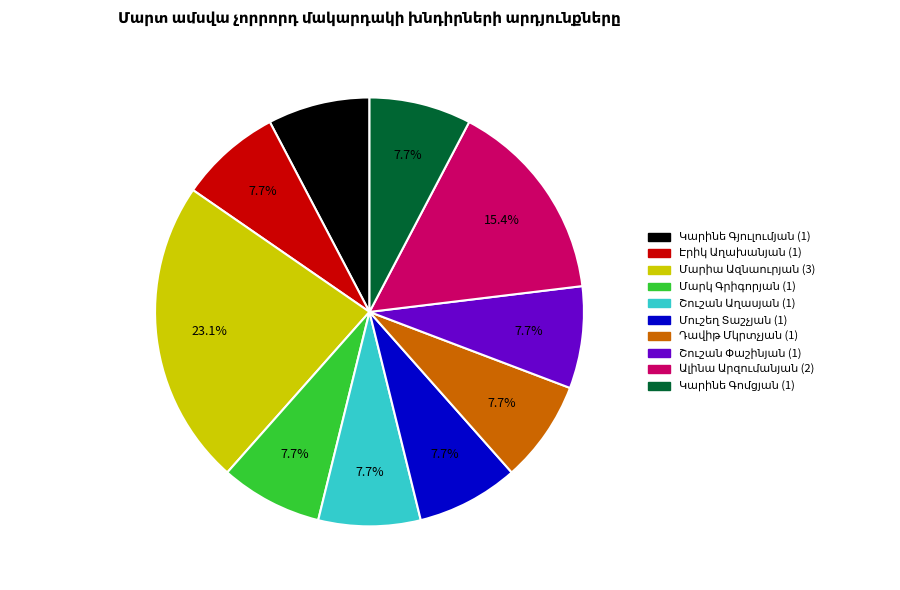

Does any single category account for the majority?

No